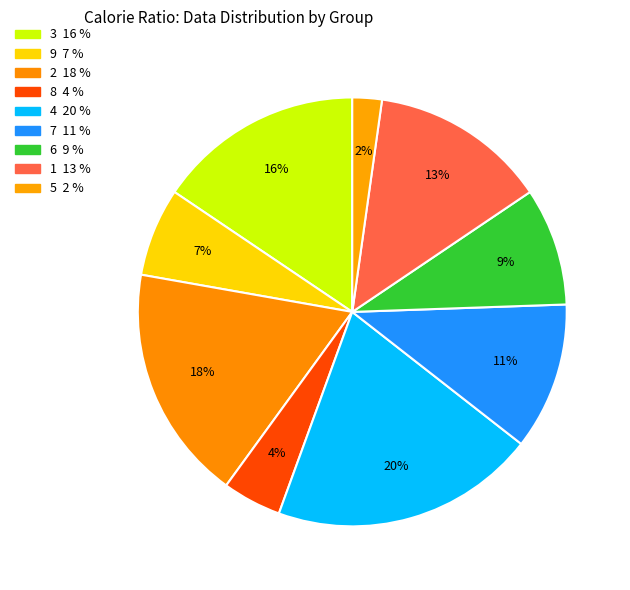

The 6 slice represents 2% of the pie. True or false?

False